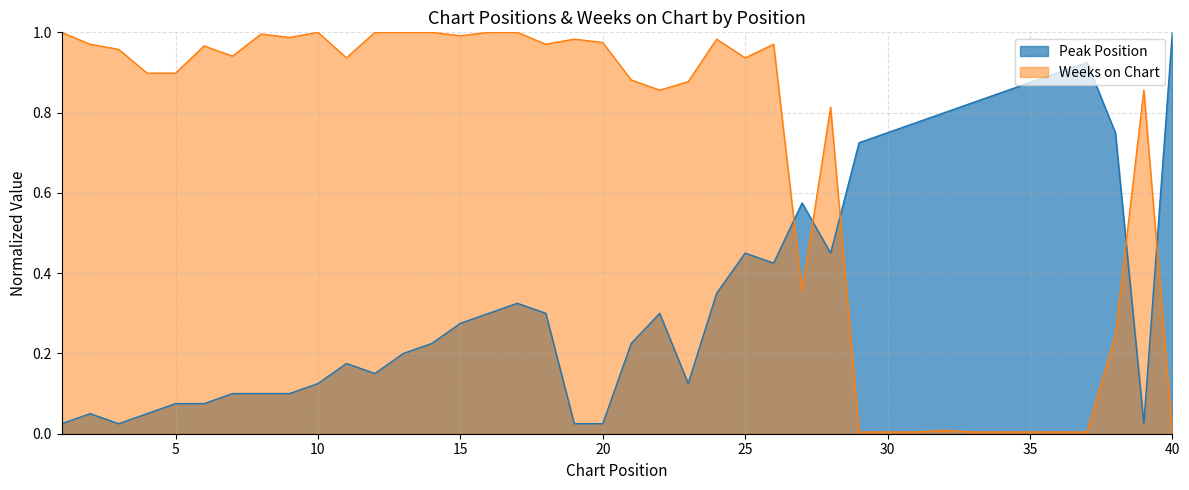

What is the difference between the maximum and minimum values in the Peak Position series?

1.0